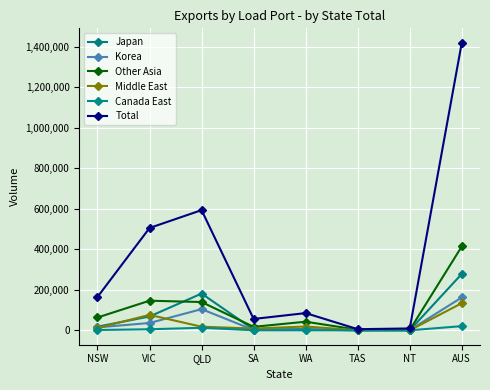

What value does the Canada East series have at QLD, to the nearest 50?

12600